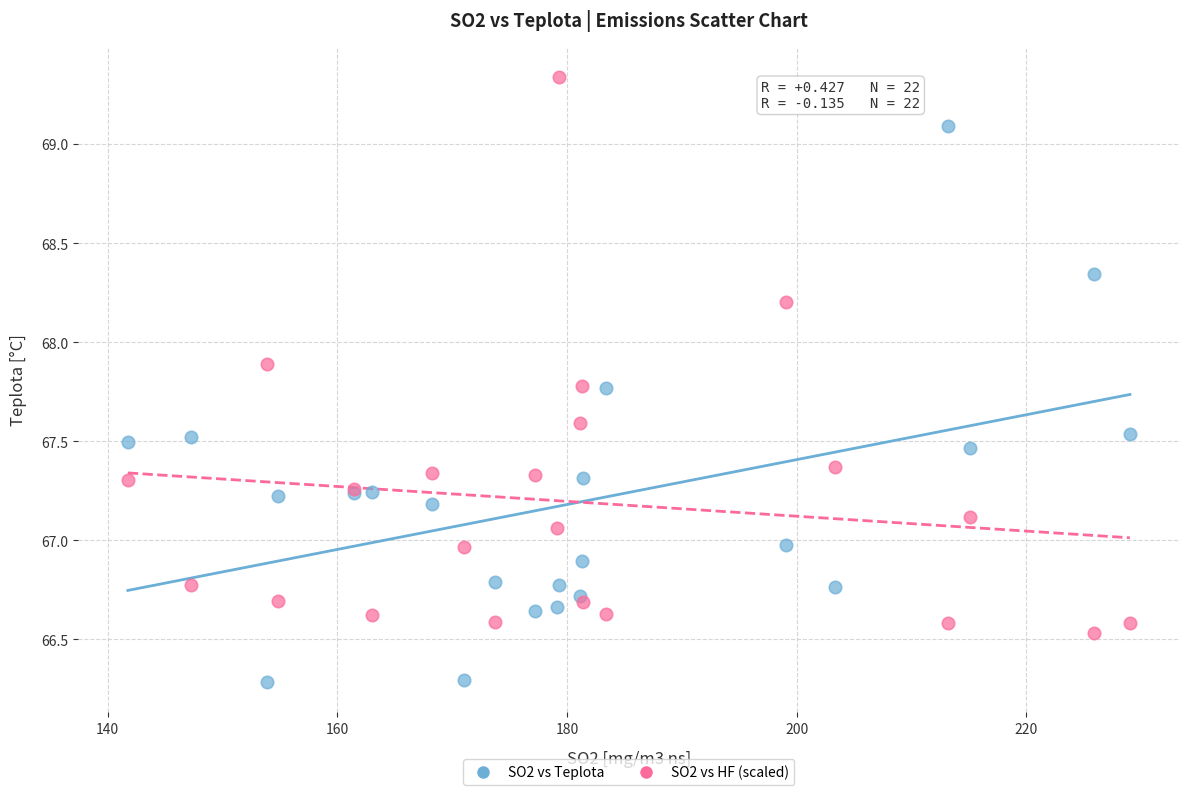

Which series contains the highest Y value?

SO2 vs HF (scaled)